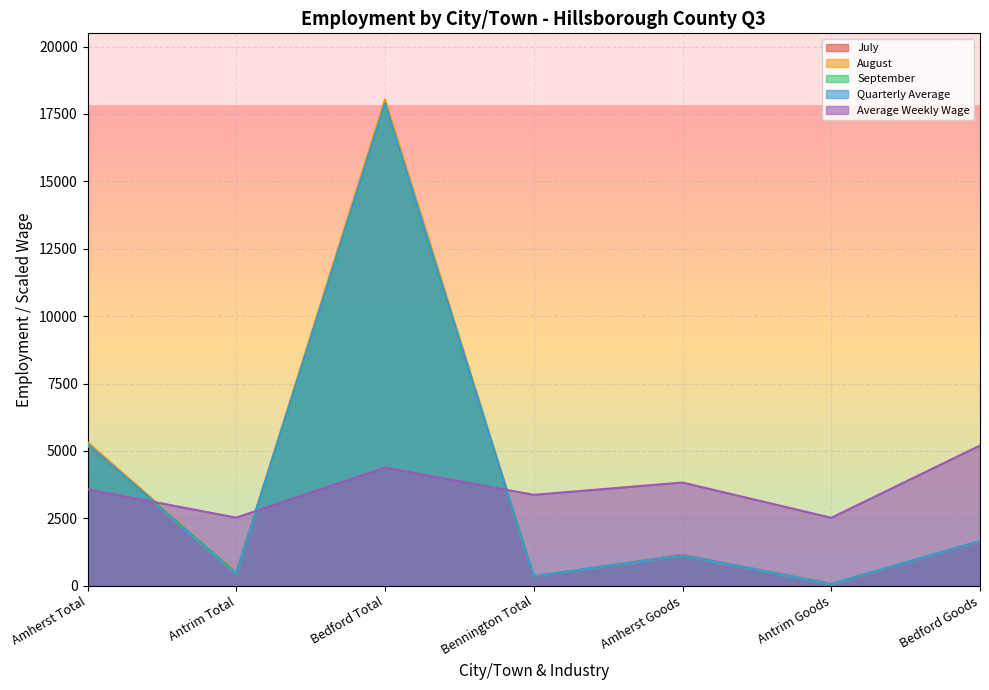

What value does the Average Weekly Wage series have at Bennington Total?

3373.1